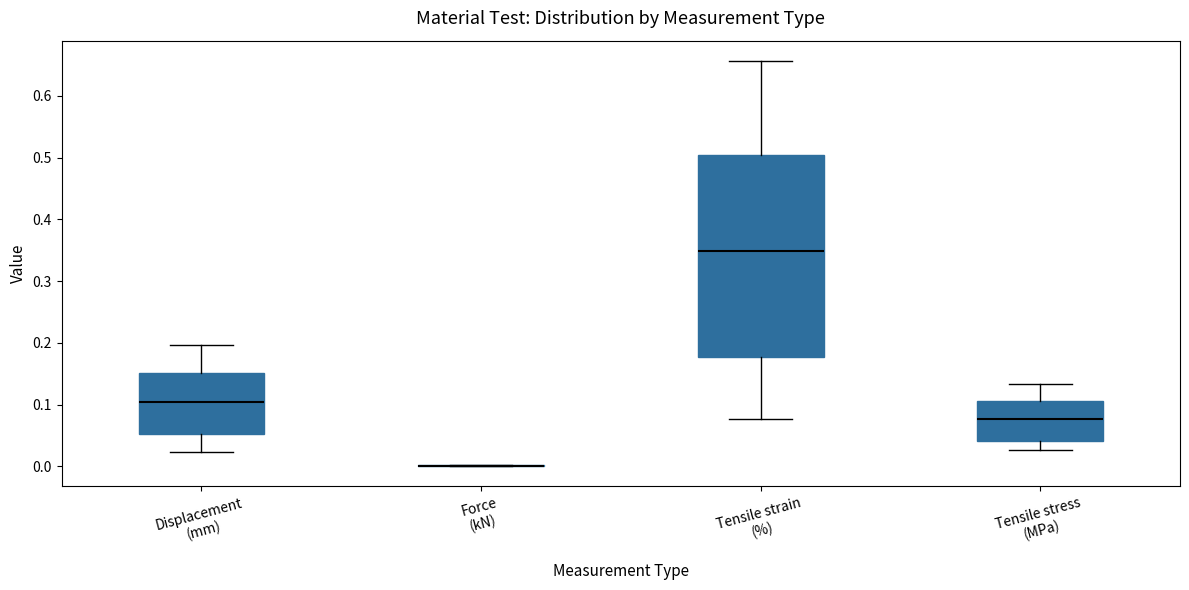

Which box is the tallest, from its lower edge to its upper edge?

Tensile strain (%)